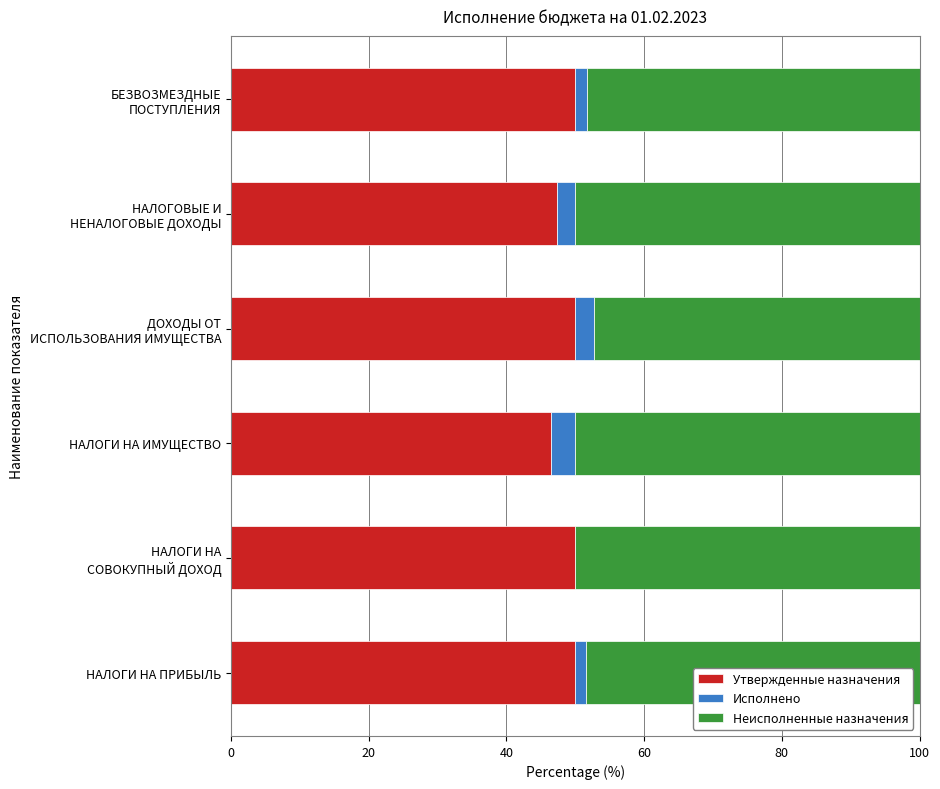

What is the maximum value for Утвержденные назначения?

50.0